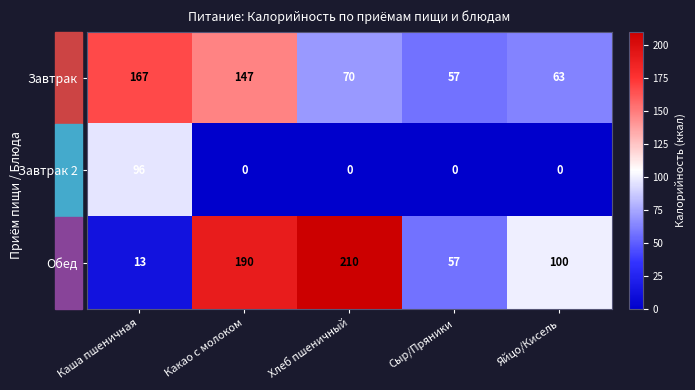

The Обед series shows 281 at Хлеб пшеничный. True or false?

False